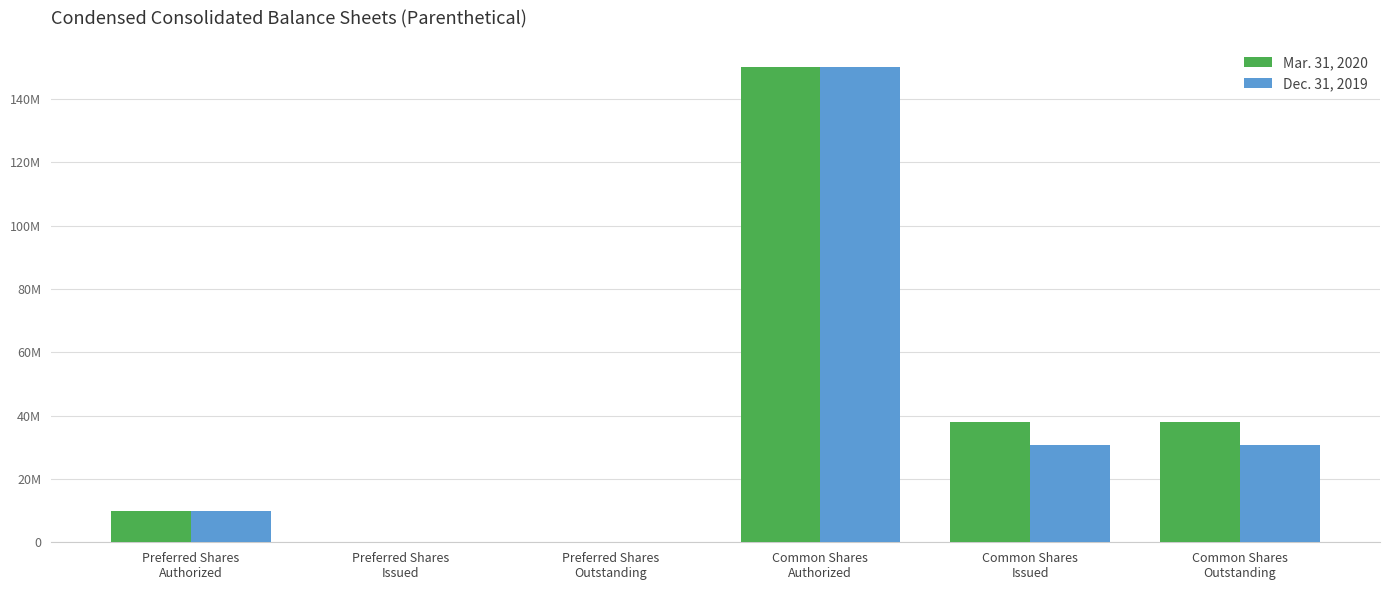

What is the label of the 1st bar from the left?

Preferred Shares
Authorized